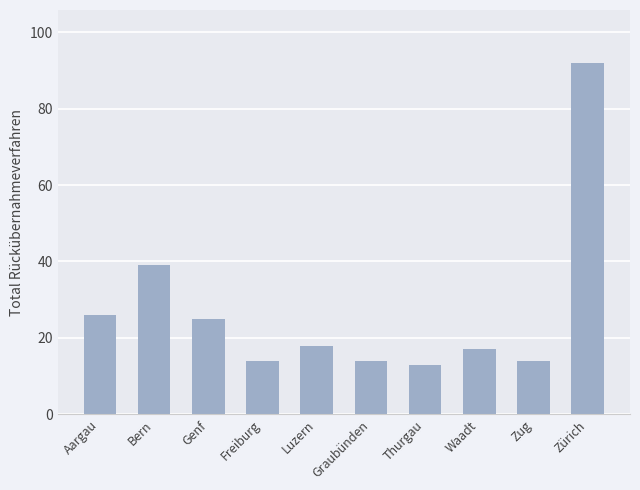

What is the maximum value shown in the chart?

92